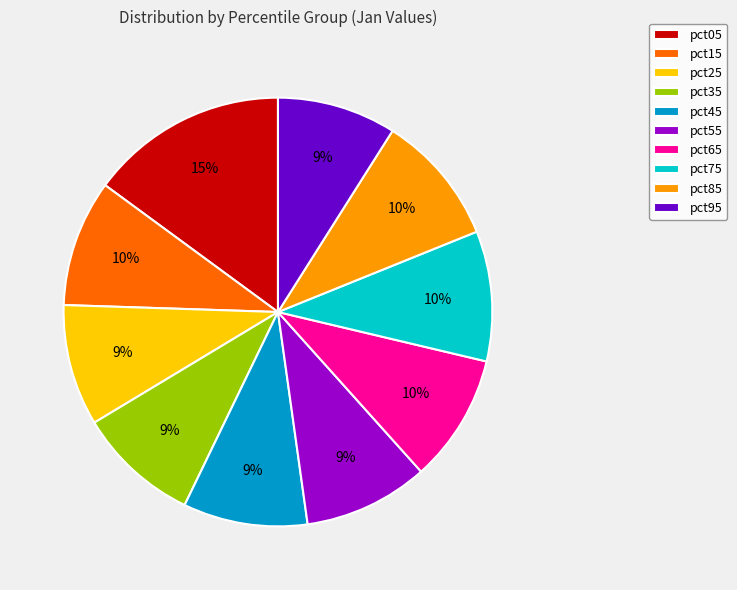

To the nearest percent, what is the difference between the largest and smallest slice percentages?

6%